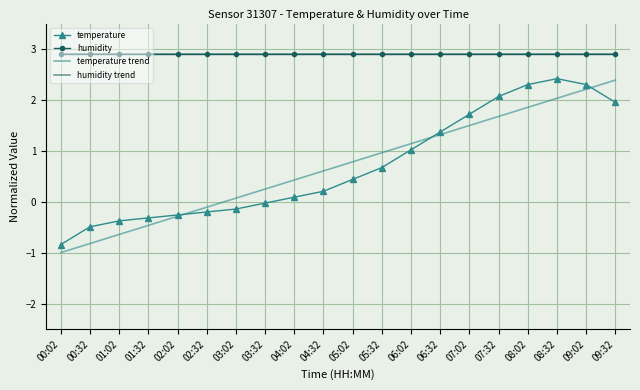

Reading left to right, extract all data points from this chart.

temperature: -0.8	-0.5	-0.4	-0.3	-0.3	-0.2	-0.1	-0.0	0.1	0.2	0.4	0.7	1.0	1.4	1.7	2.1	2.3	2.4	2.3	2.0
humidity: 2.9	2.9	2.9	2.9	2.9	2.9	2.9	2.9	2.9	2.9	2.9	2.9	2.9	2.9	2.9	2.9	2.9	2.9	2.9	2.9
temperature trend: -1.0	-0.8	-0.6	-0.5	-0.3	-0.1	0.1	0.3	0.4	0.6	0.8	1.0	1.1	1.3	1.5	1.7	1.9	2.0	2.2	2.4
humidity trend: 2.9	2.9	2.9	2.9	2.9	2.9	2.9	2.9	2.9	2.9	2.9	2.9	2.9	2.9	2.9	2.9	2.9	2.9	2.9	2.9